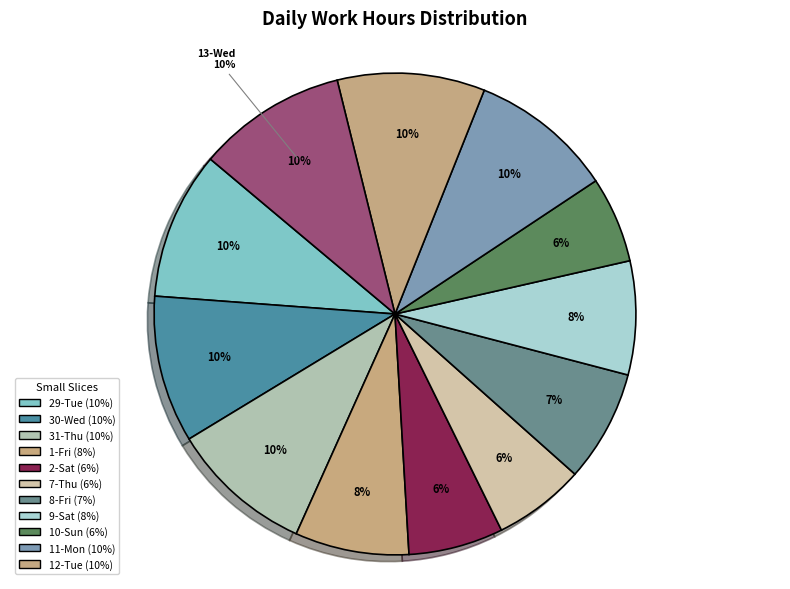

To the nearest percent, what portion does 1-Fri represent?

8%